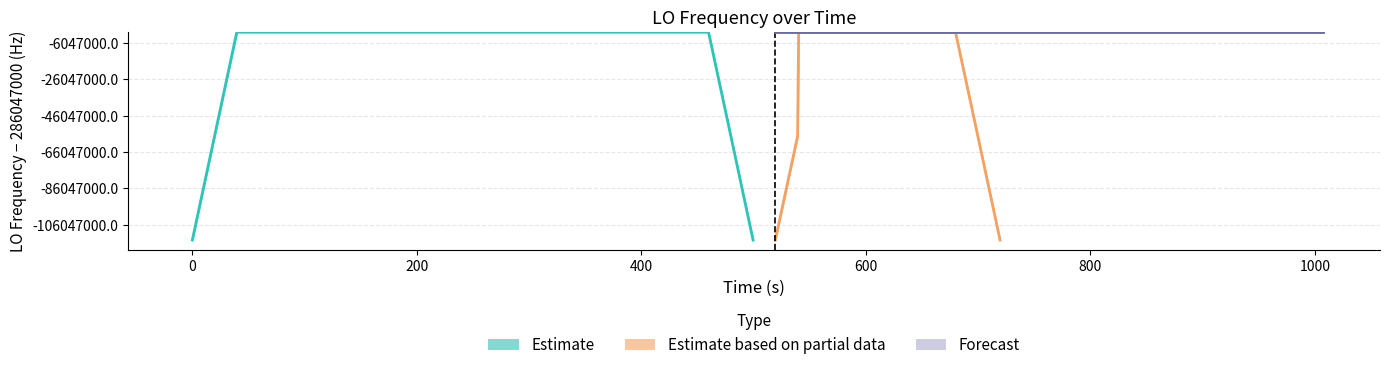

The chart shows a value of 3.6 at 34. True or false?

False